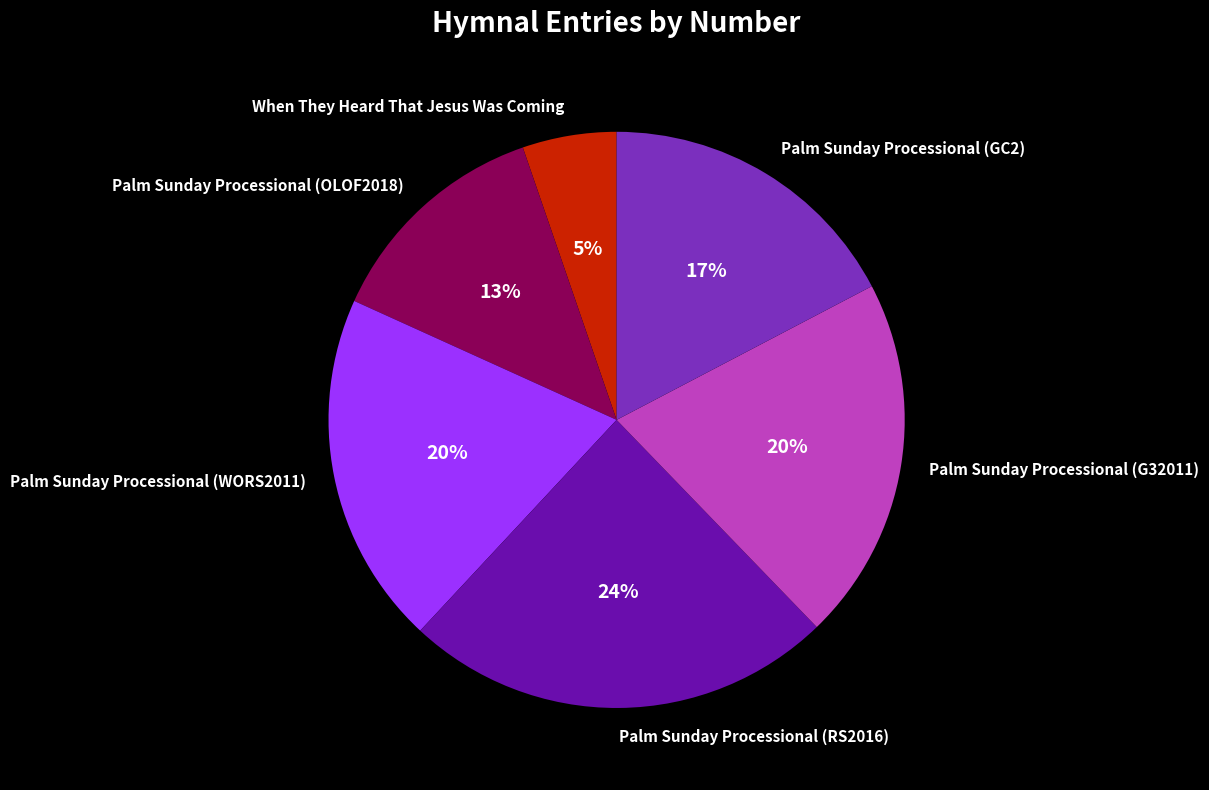

What percentage is the Palm Sunday Processional (G32011) slice, to the nearest percent?

20%